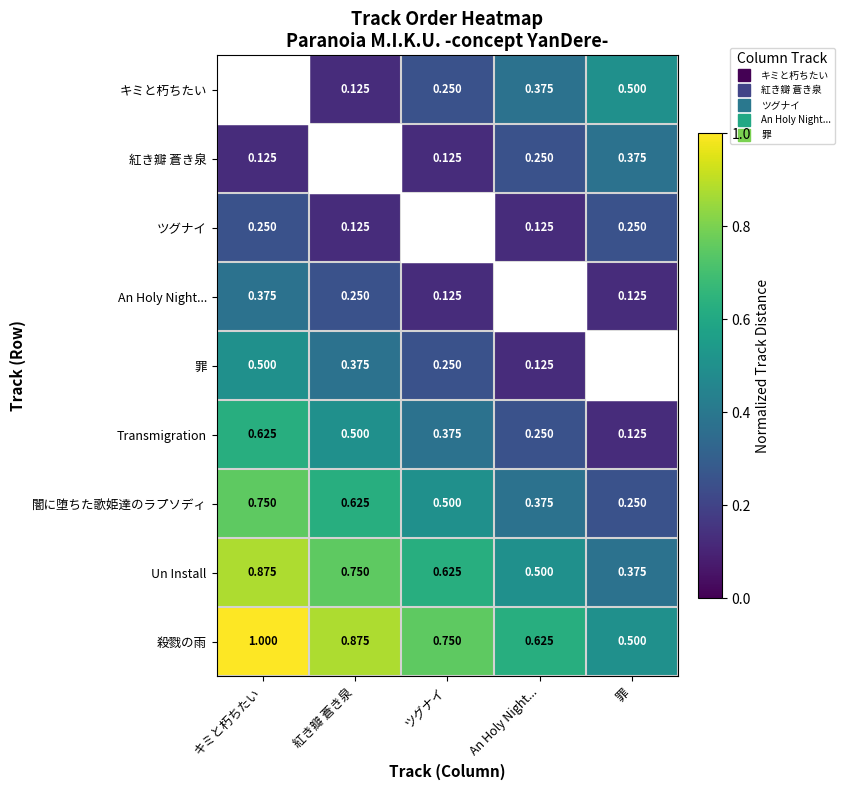

Rank the categories by 殺戮の雨 value from highest to lowest.

キミと朽ちたい, 紅き瓣 蒼き泉, ツグナイ, An Holy Night..., 罪